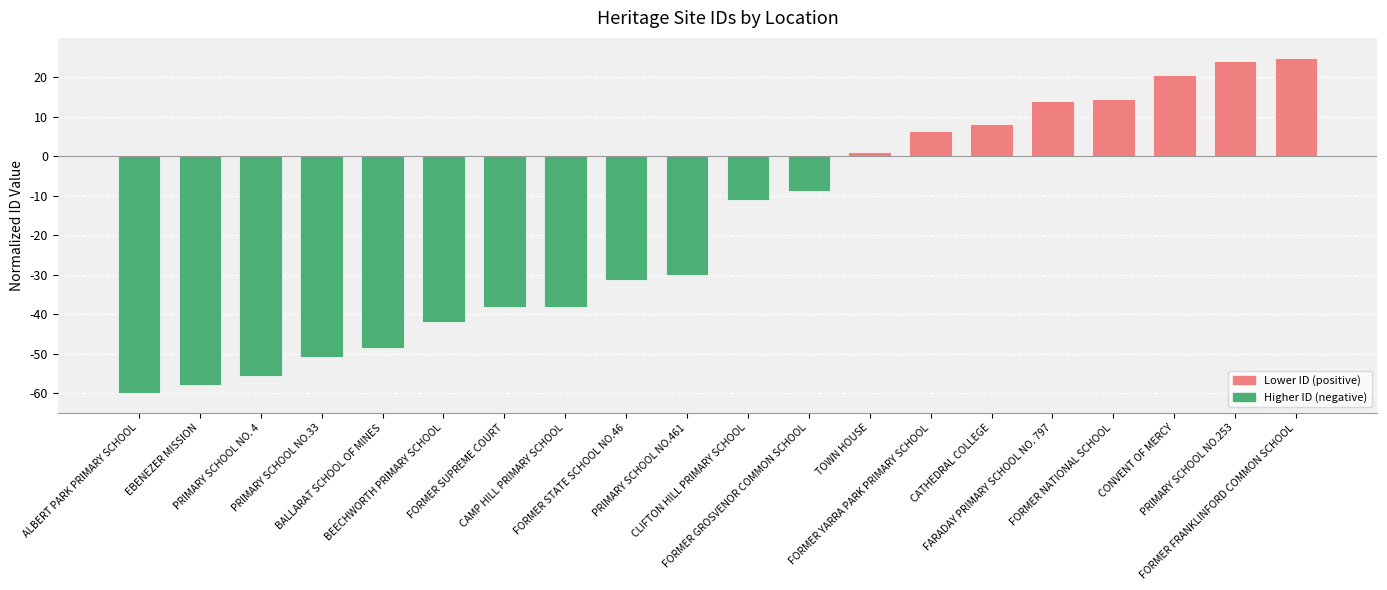

How many bars are there in total?

20